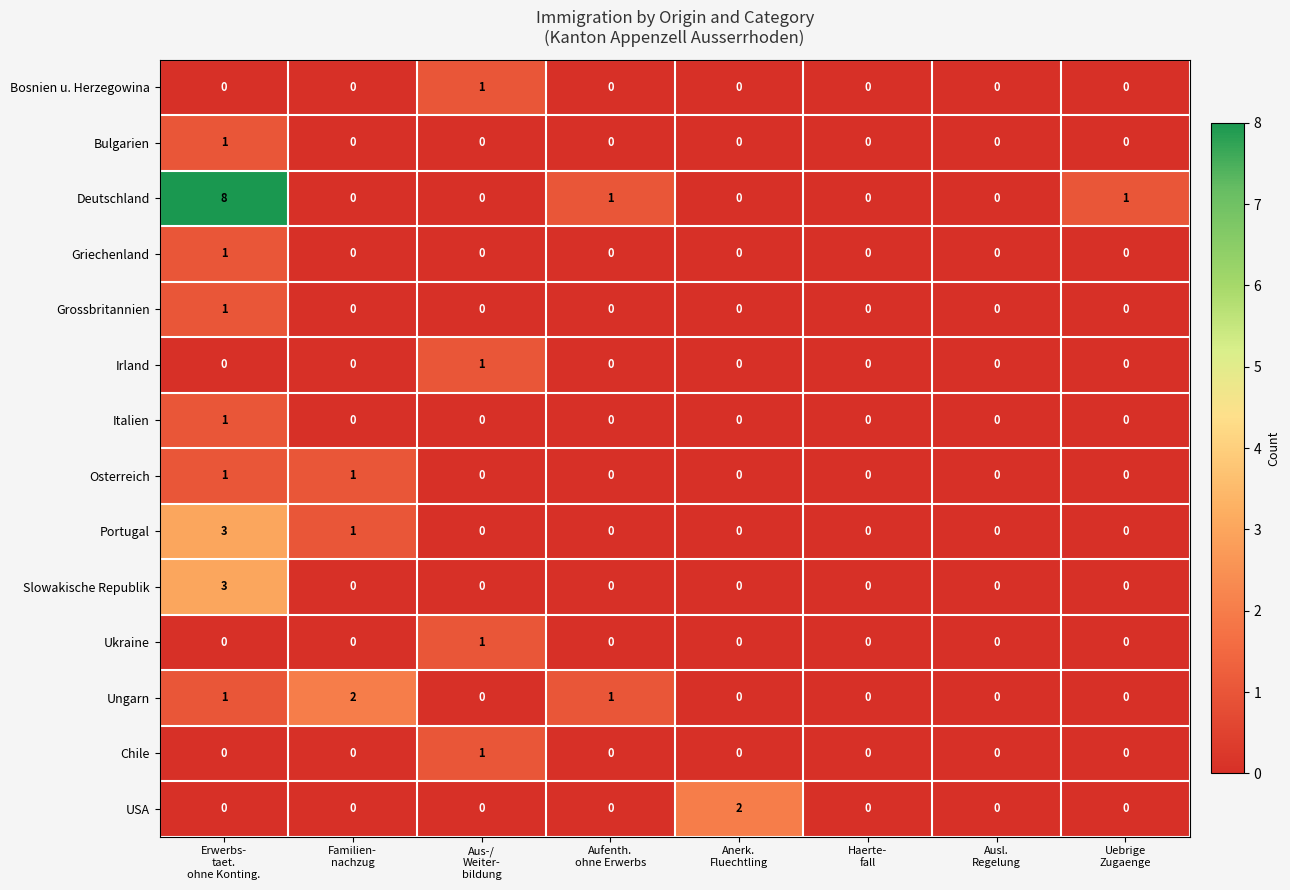

How many Italien values are between 0 and 1?

8